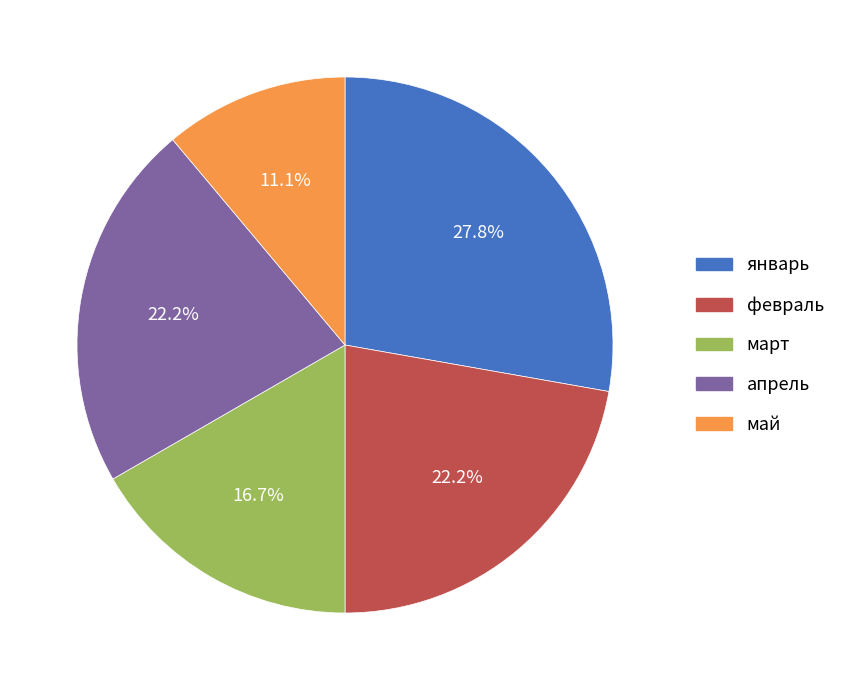

True or false: май accounts for 1% of the total.

False